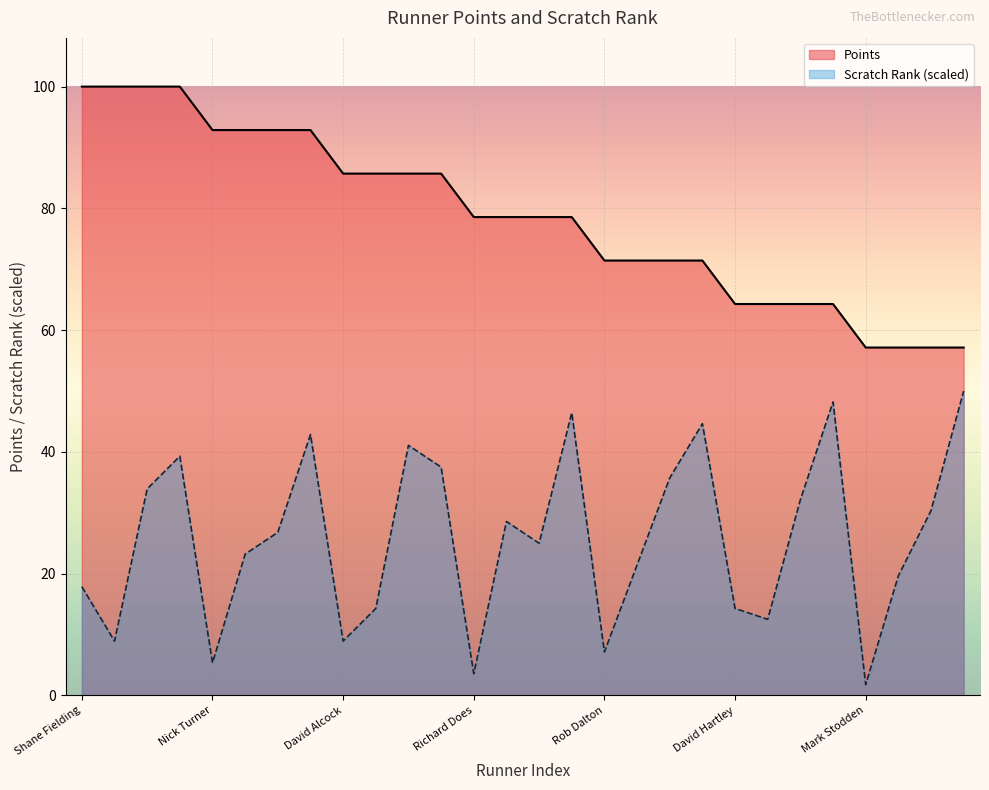

At which label does Points first exceed 78?

Shane Fielding